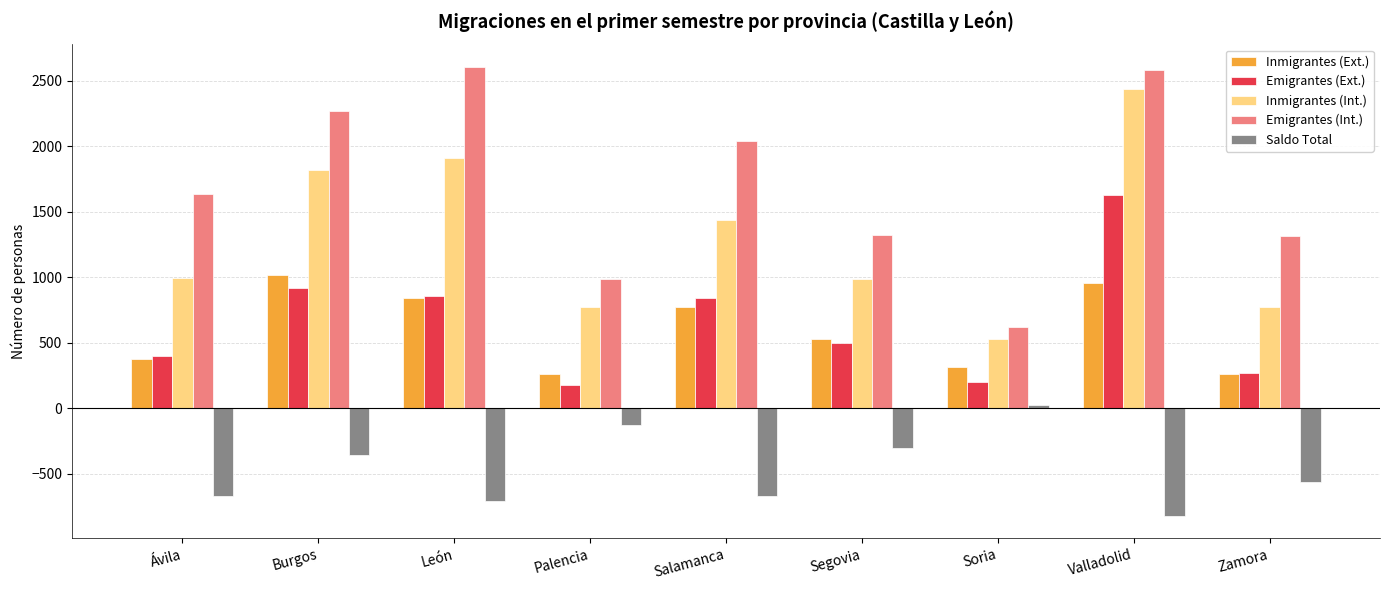

How many bars are there in total?

45